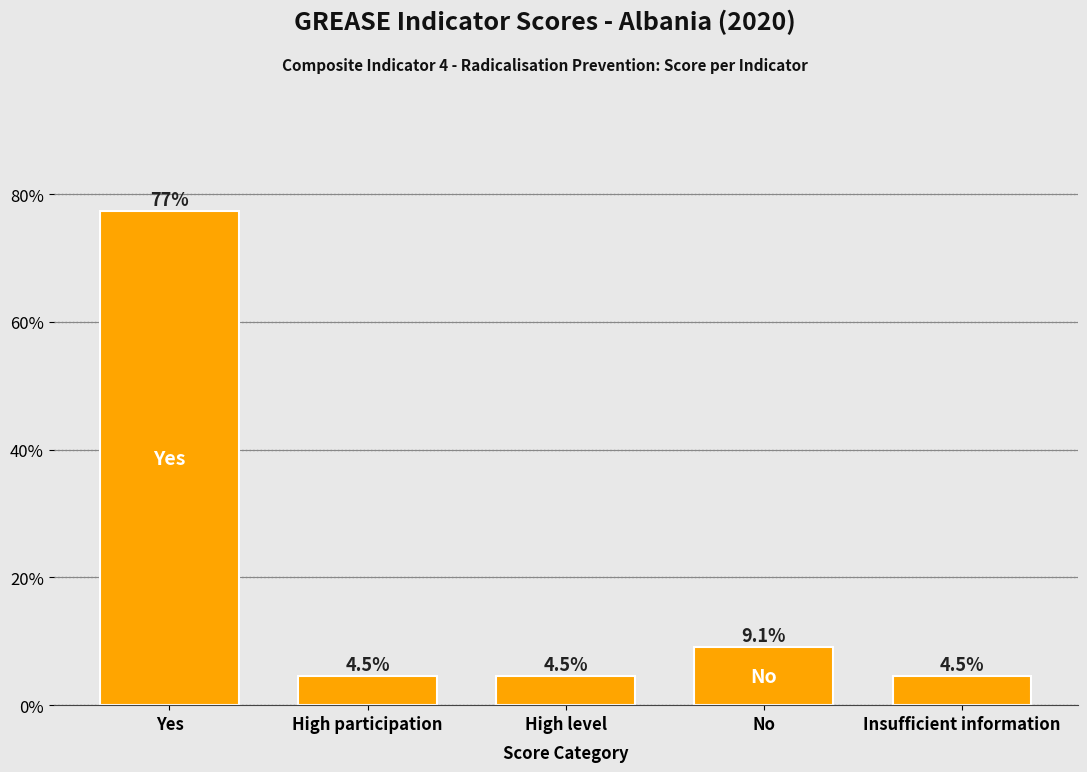

Which category has the highest value across all series?

Yes